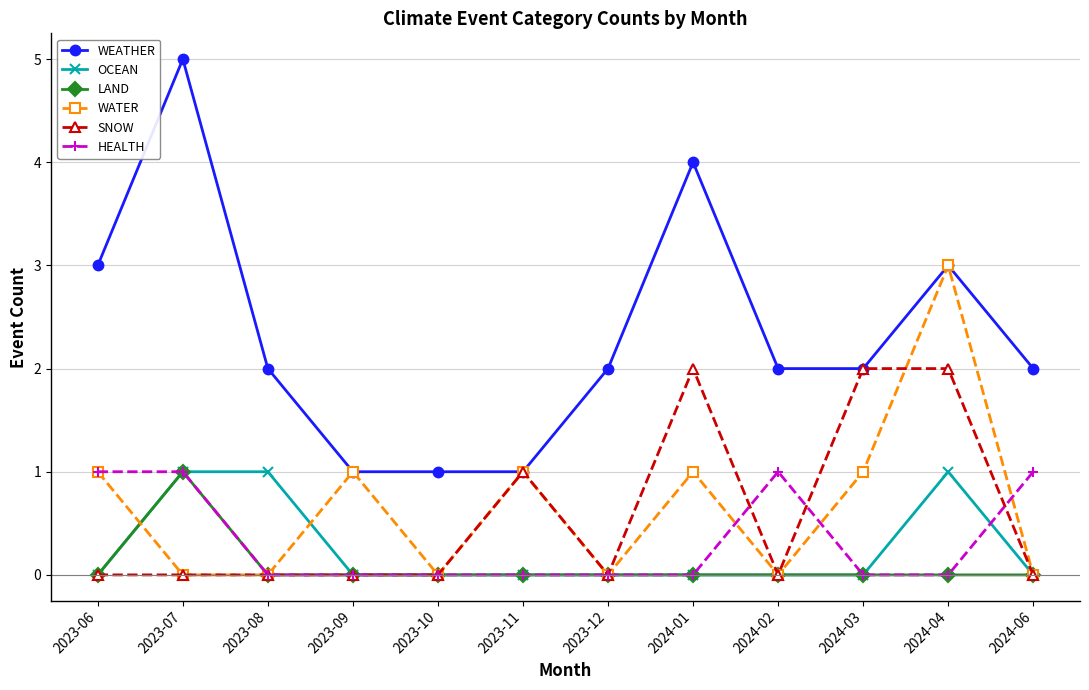

True or false: OCEAN has a value of -1 at 2024-01.

False